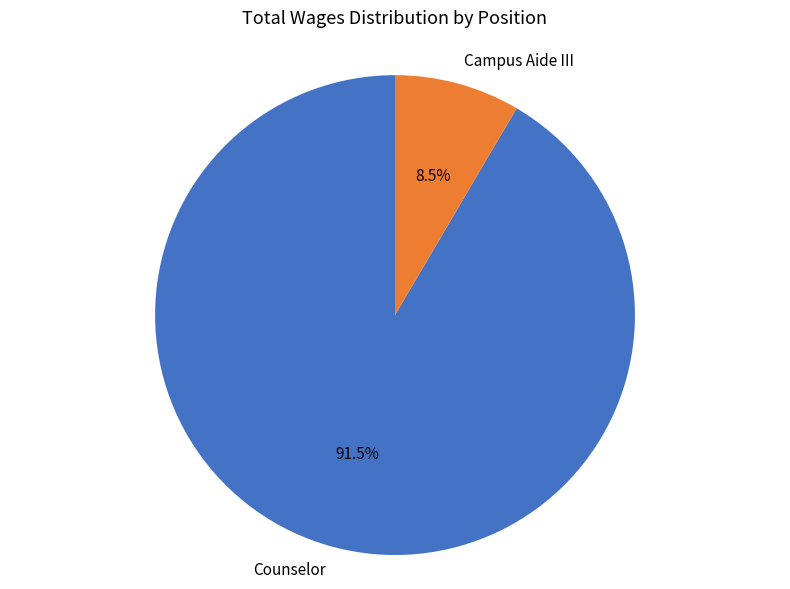

What portion of the pie excludes Counselor?

8.5%